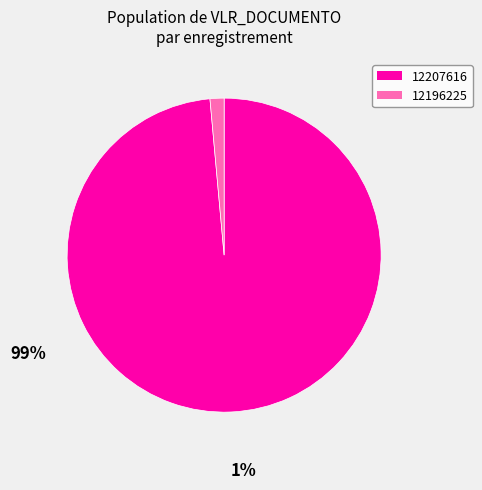

The 12196225 slice represents 1% of the pie. True or false?

True